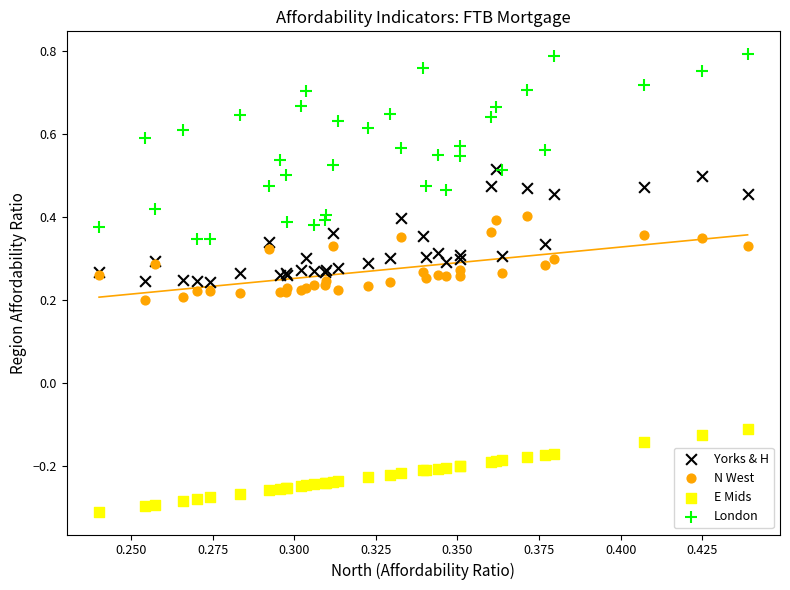

What are all the series names shown in the legend?

Yorks & H, N West, E Mids, London